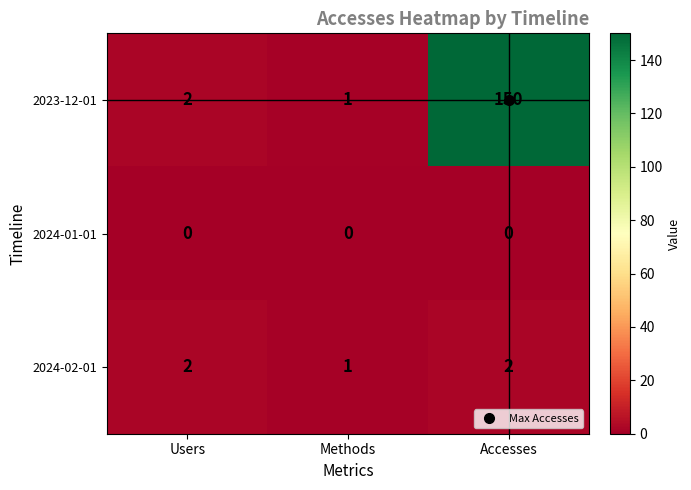

At which label is 2024-02-01 closest to 1?

Methods